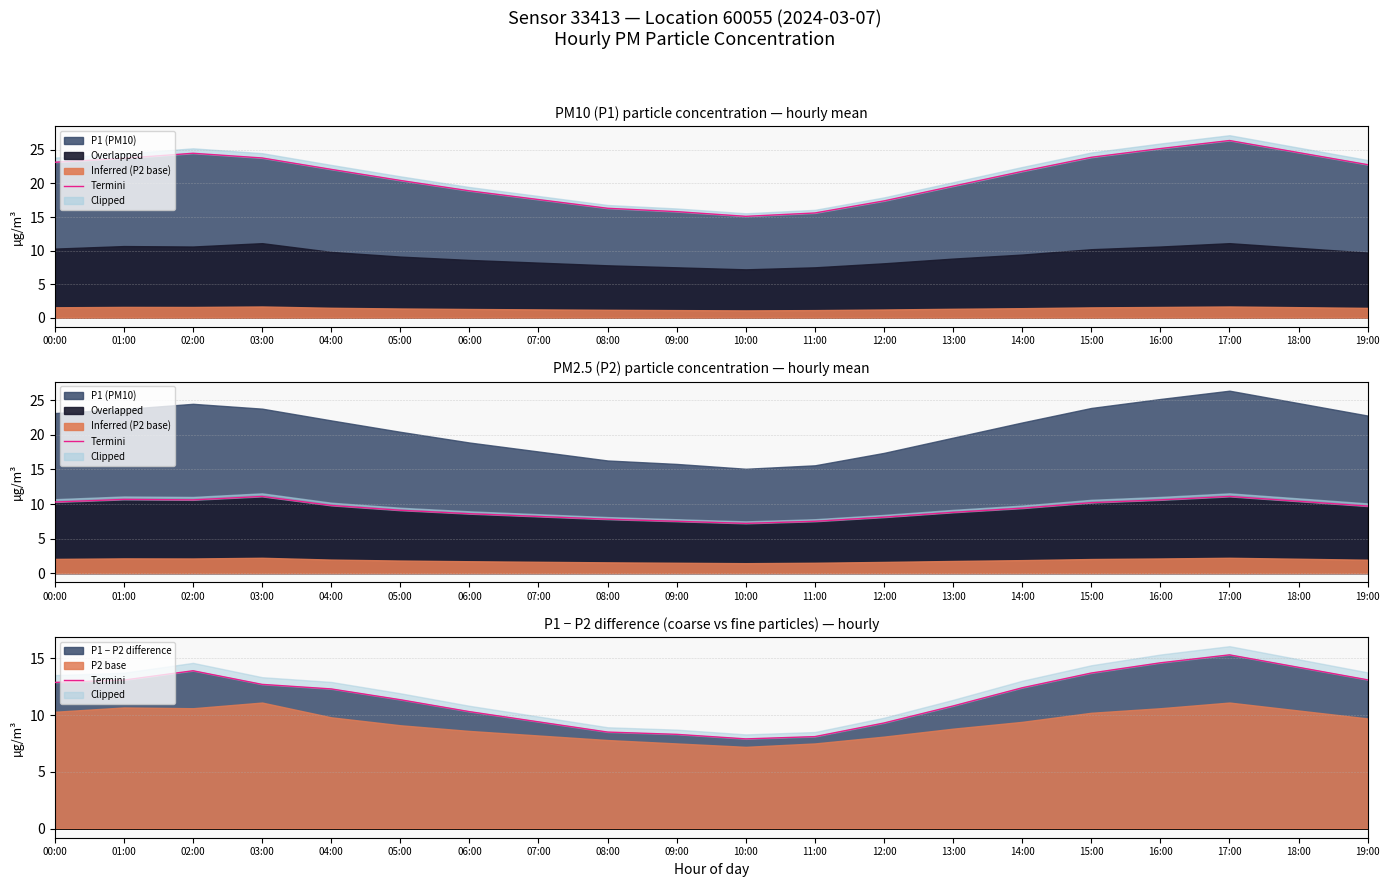

How many lines are shown in the chart?

1